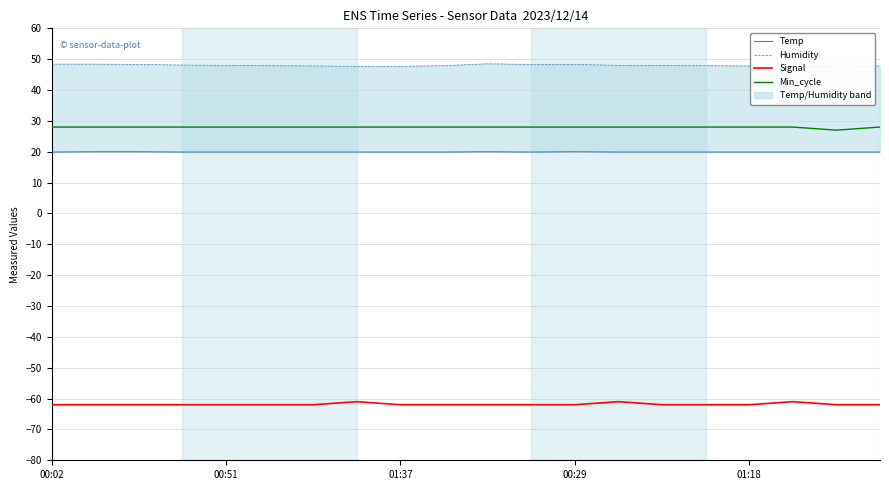

True or false: Signal and Min_cycle intersect in this chart.

False